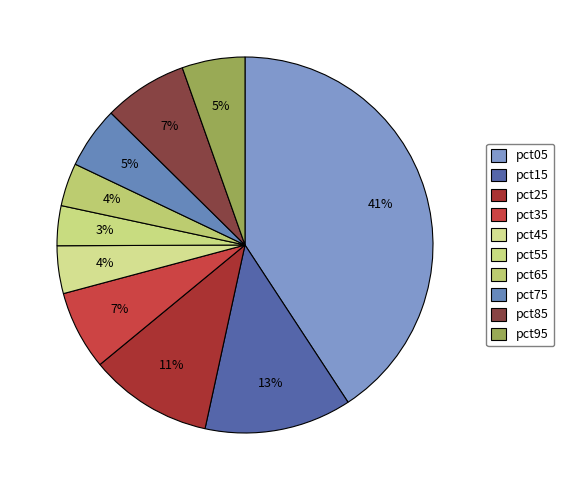

How many slices are in this pie chart?

10